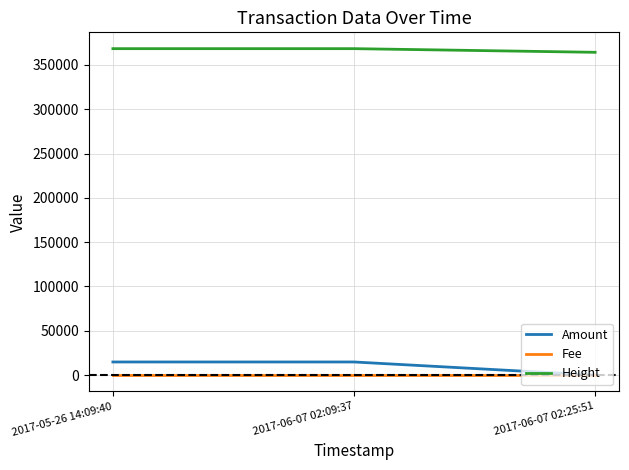

Which series has the largest total across all categories?

Height